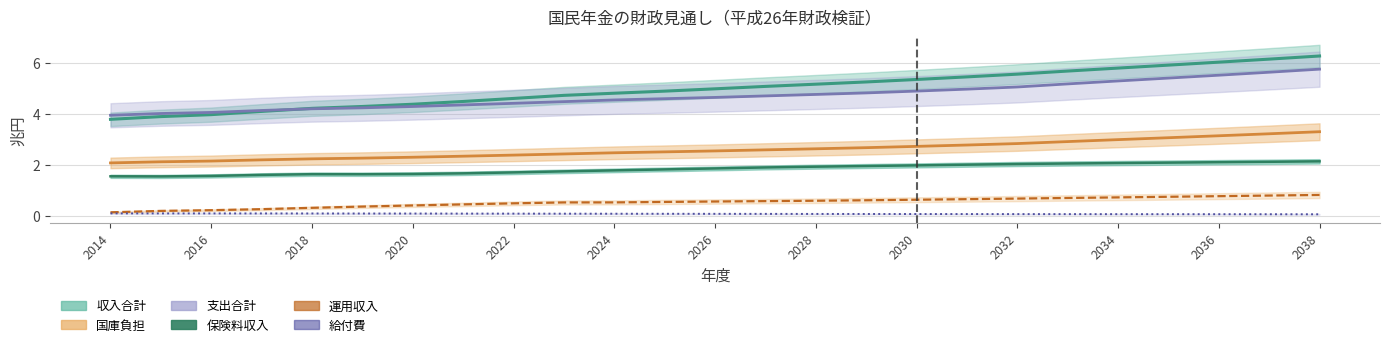

At which category is the sum across all series the highest?

2038